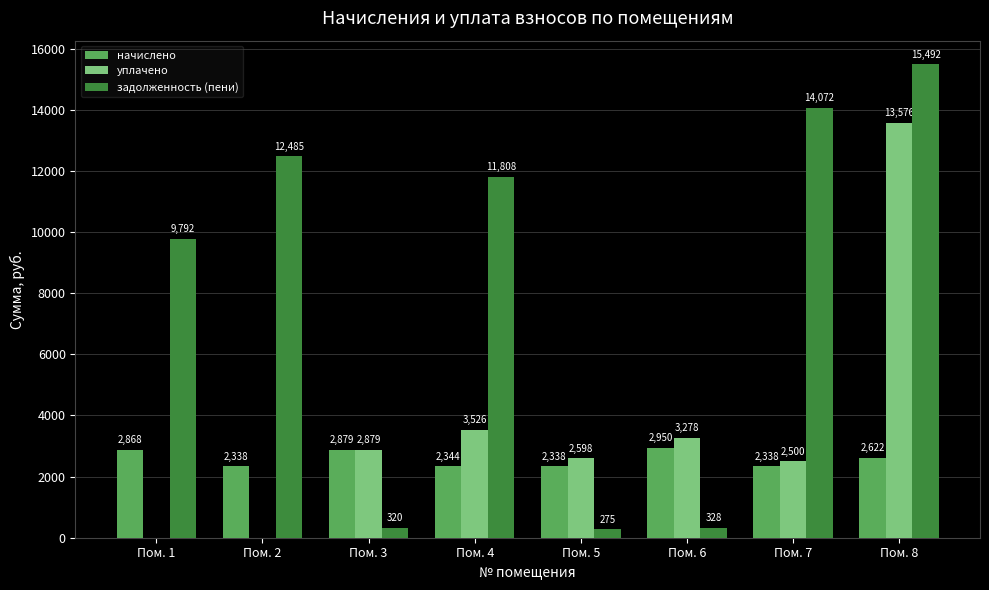

What is the greatest value displayed?

15492.1